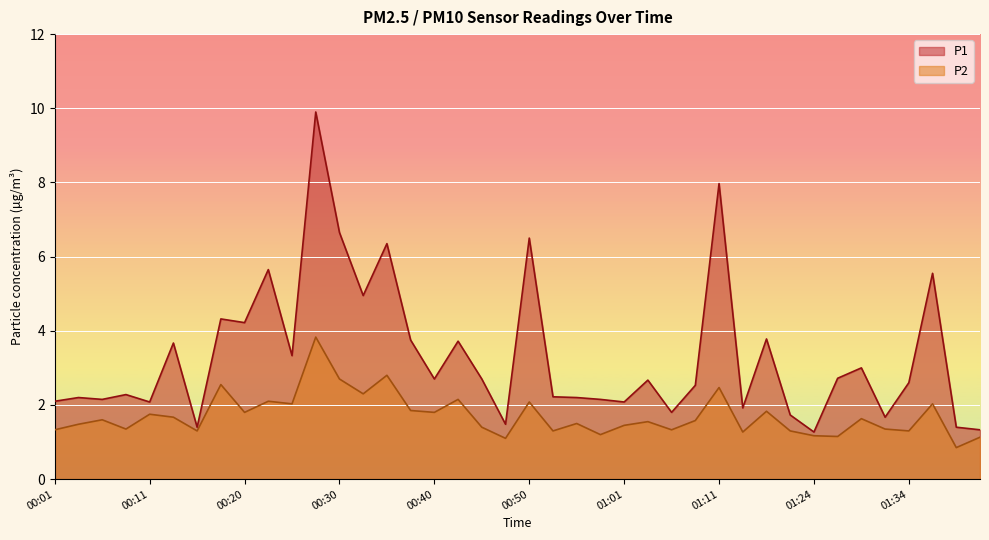

Reading left to right, what are all the values shown in this chart?

P1: 2.1	2.2	2.1	2.3	2.1	3.7	1.4	4.3	4.2	5.7	3.3	9.9	6.7	5.0	6.3	3.8	2.7	3.7	2.7	1.5	6.5	2.2	2.2	2.1	2.1	2.7	1.8	2.5	8.0	1.9	3.8	1.7	1.3	2.7	3.0	1.7	2.6	5.5	1.4	1.3
P2: 1.3	1.5	1.6	1.4	1.8	1.7	1.3	2.5	1.8	2.1	2.0	3.8	2.7	2.3	2.8	1.9	1.8	2.1	1.4	1.1	2.1	1.3	1.5	1.2	1.4	1.6	1.3	1.6	2.5	1.3	1.8	1.3	1.2	1.1	1.6	1.4	1.3	2.0	0.8	1.1